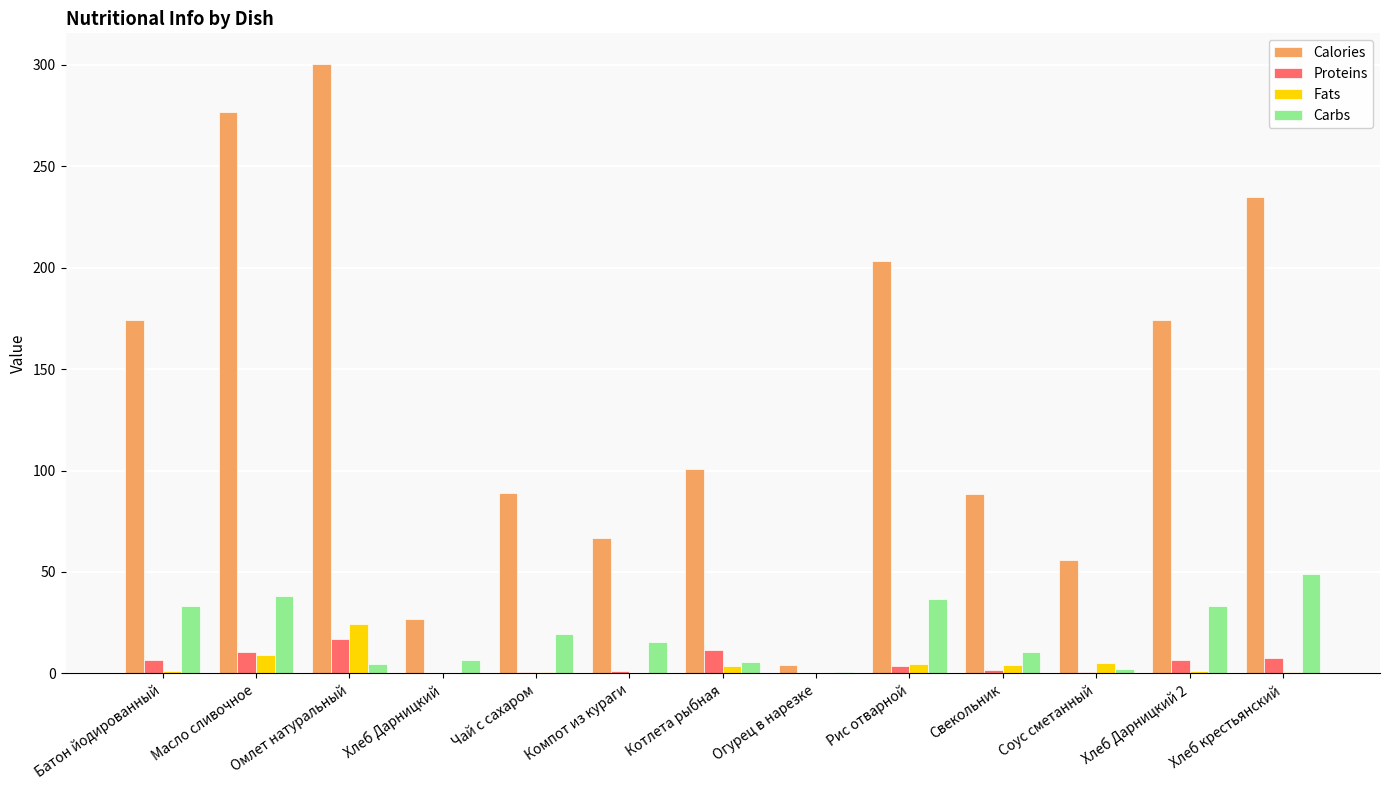

Which series has the largest total across all categories?

Calories